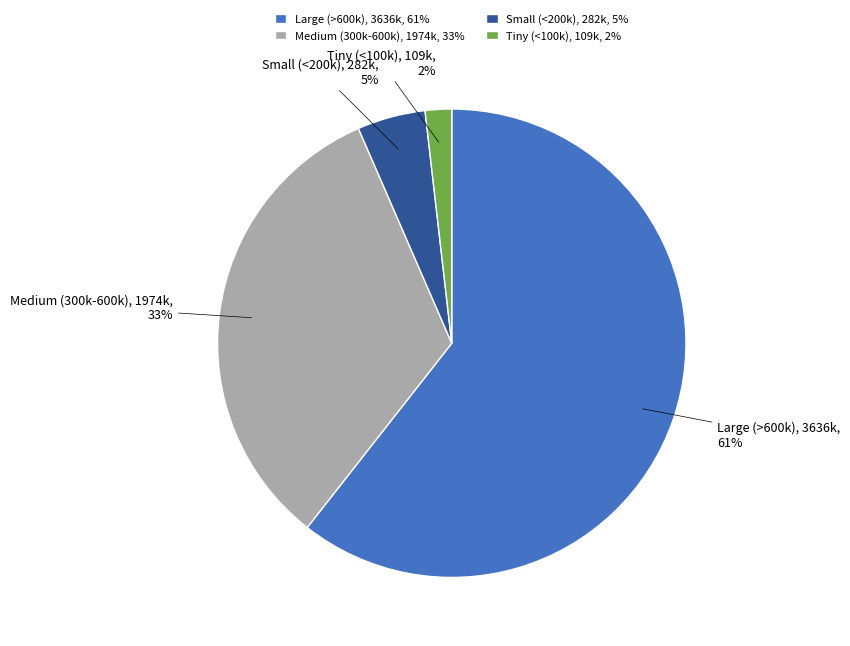

Is there a majority slice in this chart?

Yes